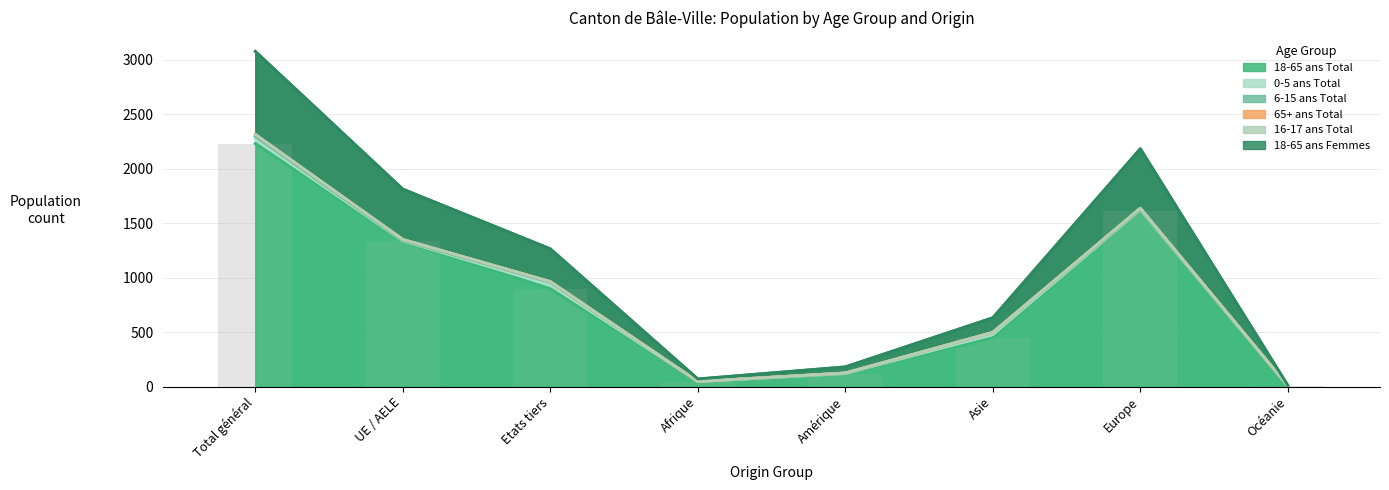

The value of 18-65 ans Total at Etats tiers is 477. True or false?

False